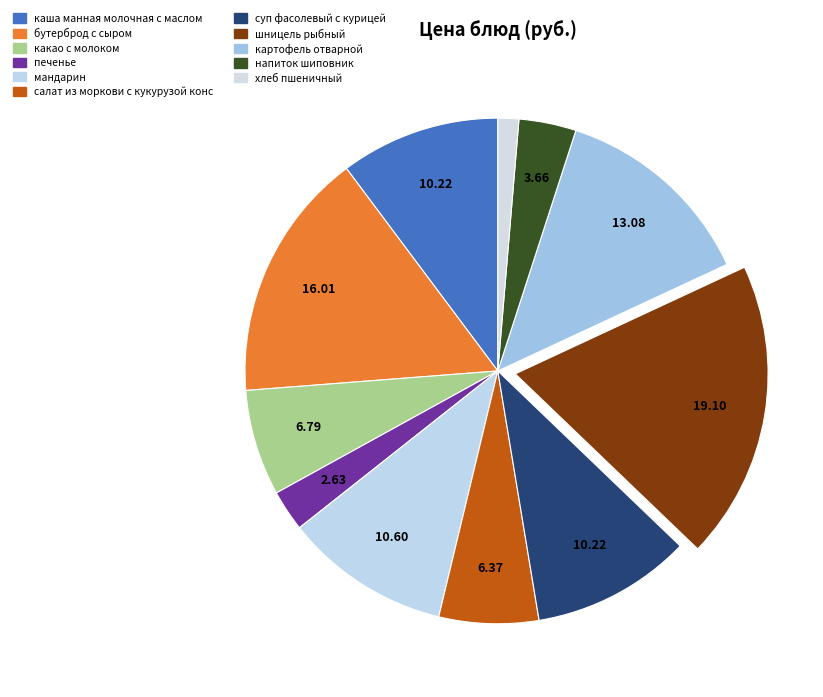

How many slices are in this pie chart?

11